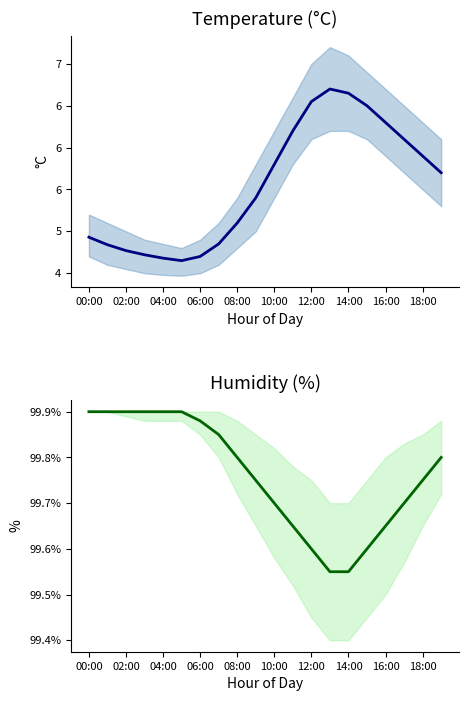

Which series changed the most between 02:00 and 14:00?

temperature